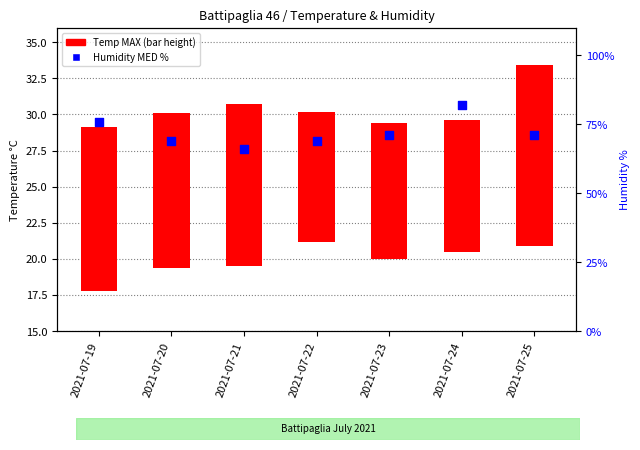

At which category is the sum across all series the highest?

2021-07-24